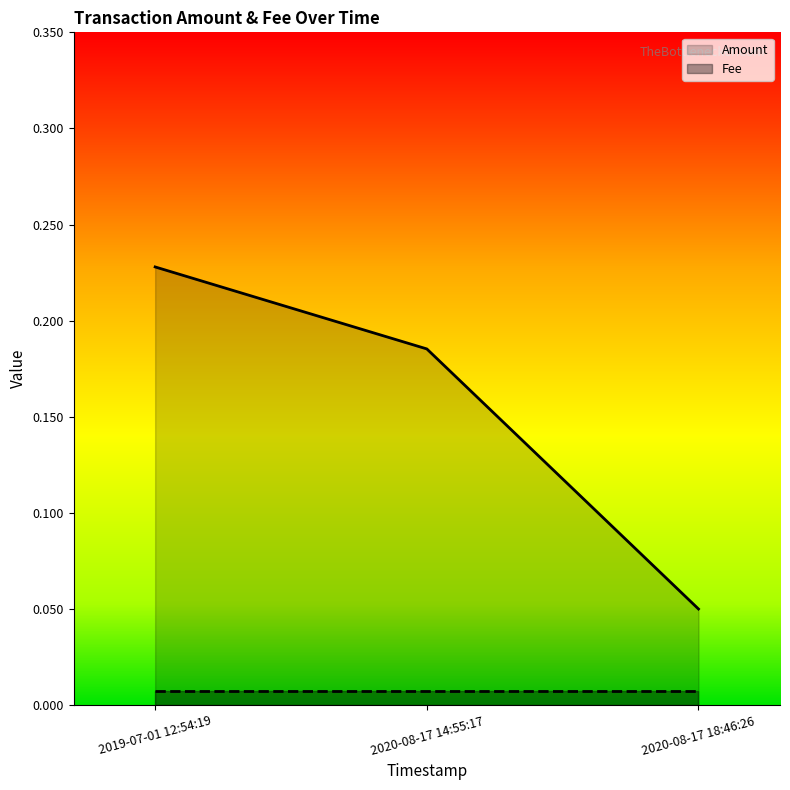

What is the value of the 1st point from the left?

0.2